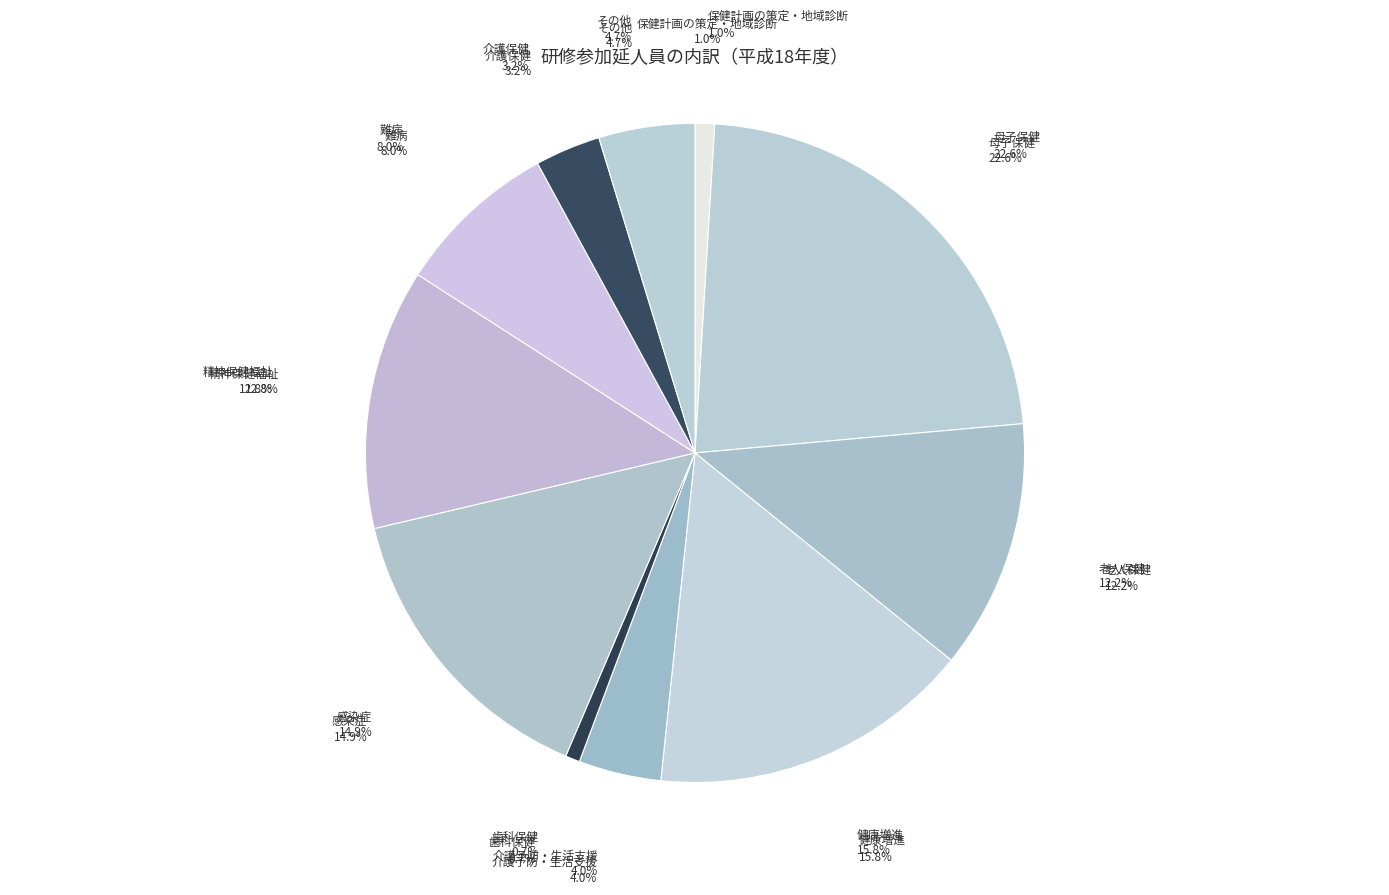

What percentage is the 難病 slice, to the nearest percent?

8%